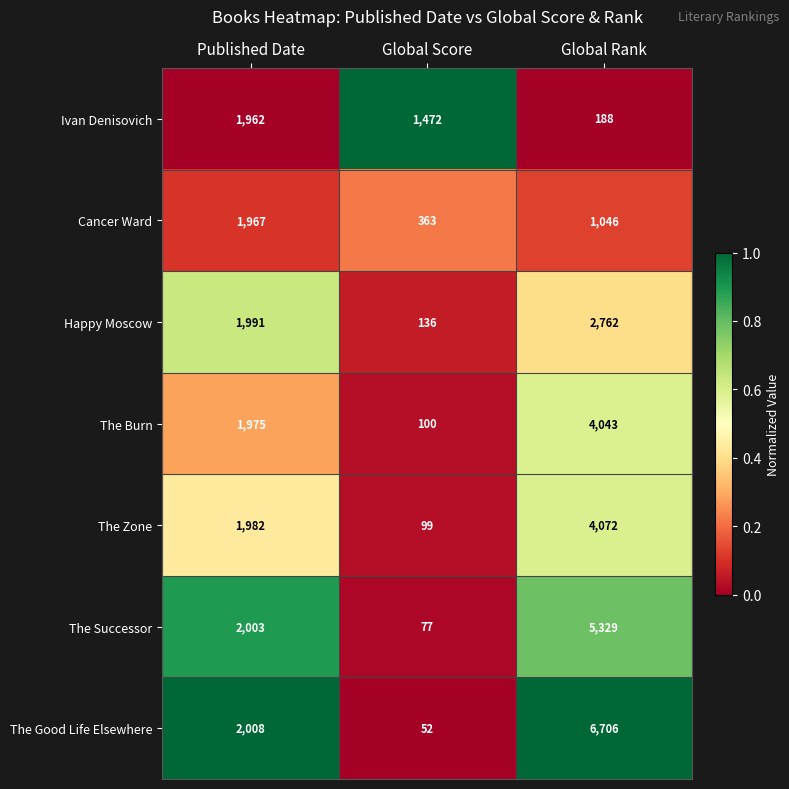

Reading right to left, extract all data points from this chart.

Ivan Denisovich: 188	1472	1962
Cancer Ward: 1046	363	1967
Happy Moscow: 2762	136	1991
The Burn: 4043	100	1975
The Zone: 4072	99	1982
The Successor: 5329	77	2003
The Good Life Elsewhere: 6706	52	2008